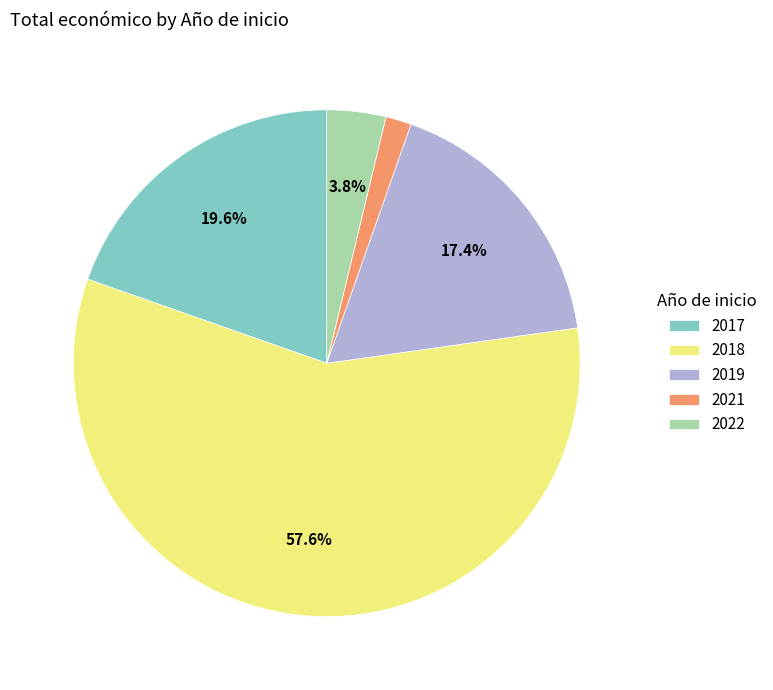

Rank the categories by value from highest to lowest.

2018, 2017, 2019, 2022, 2021